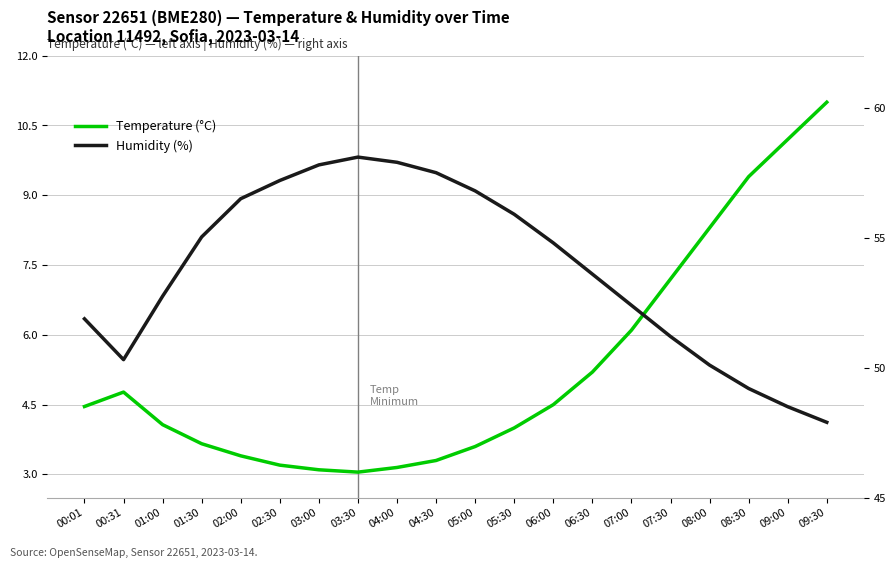

Which has a higher value, 01:30 or 00:31?

00:31